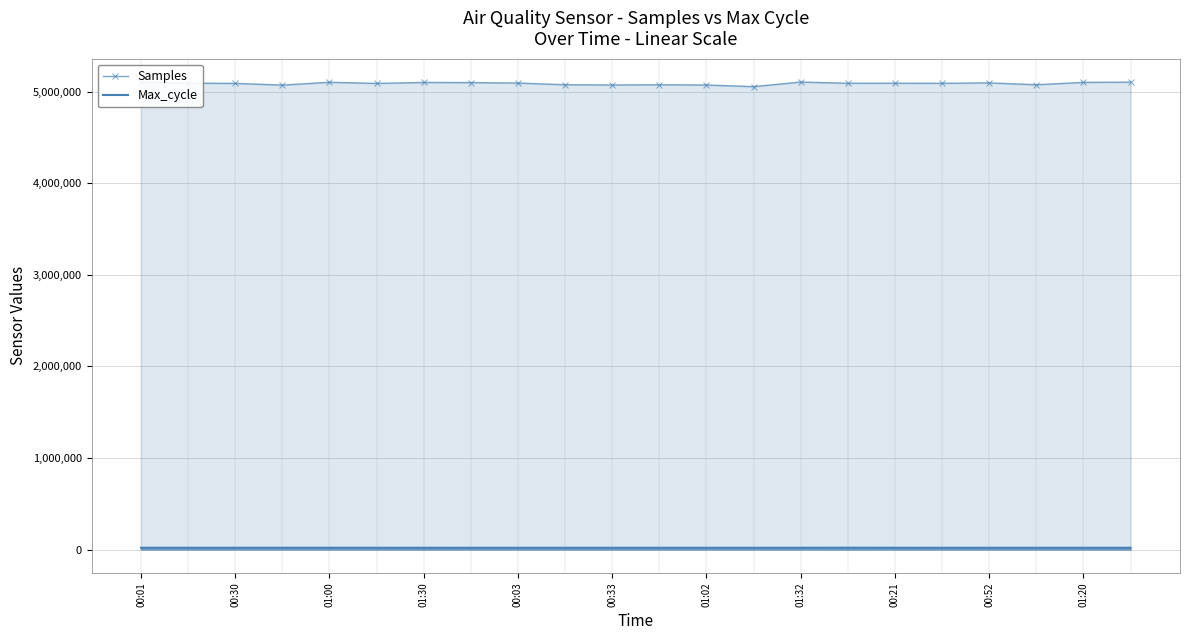

At how many categories does at least one series exceed 2158361?

22